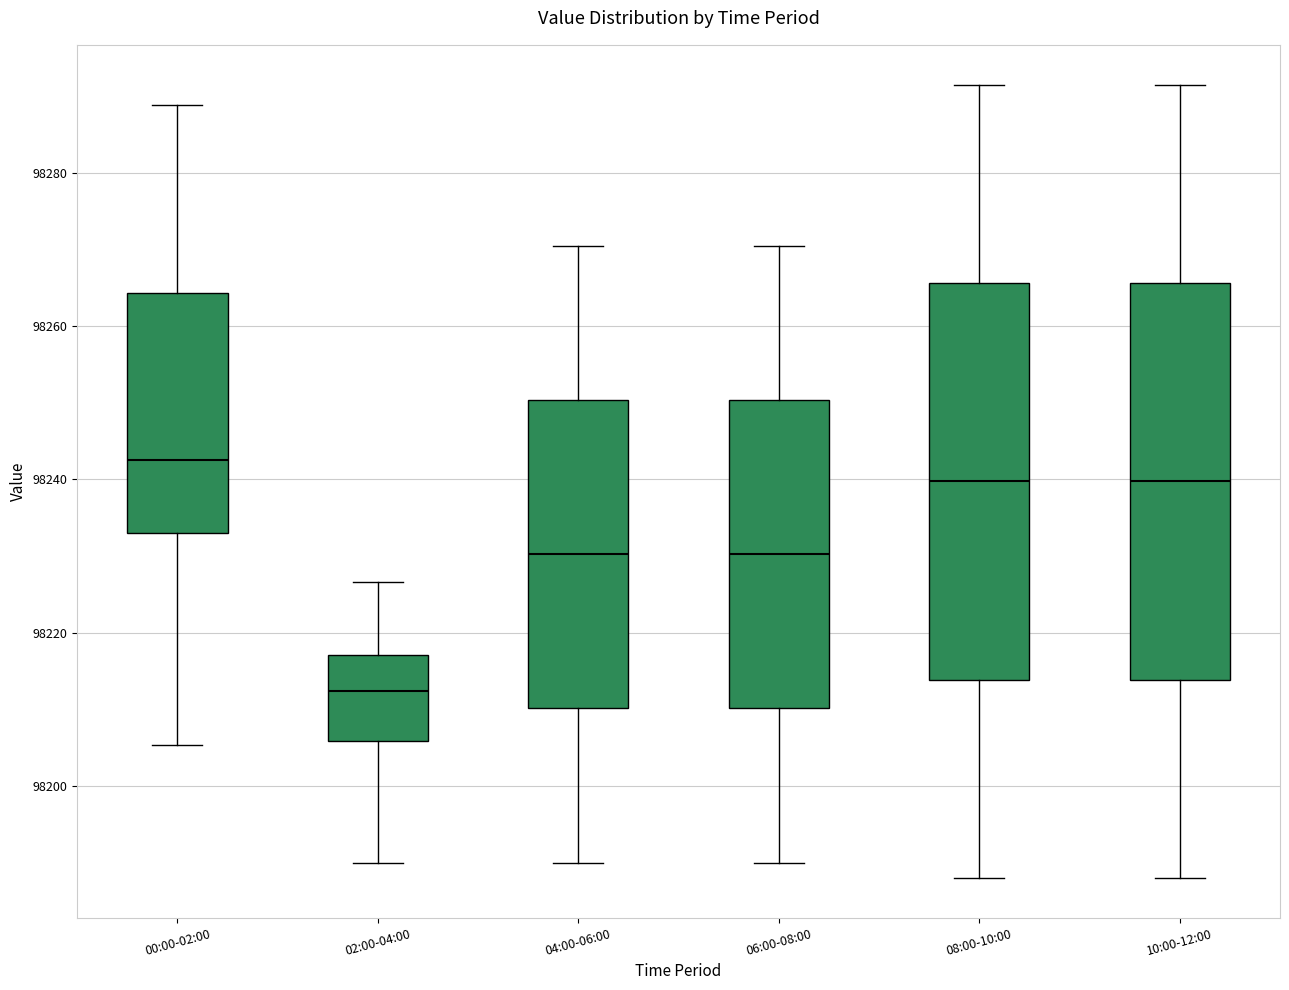

Which box has the lowest median line?

02:00-04:00